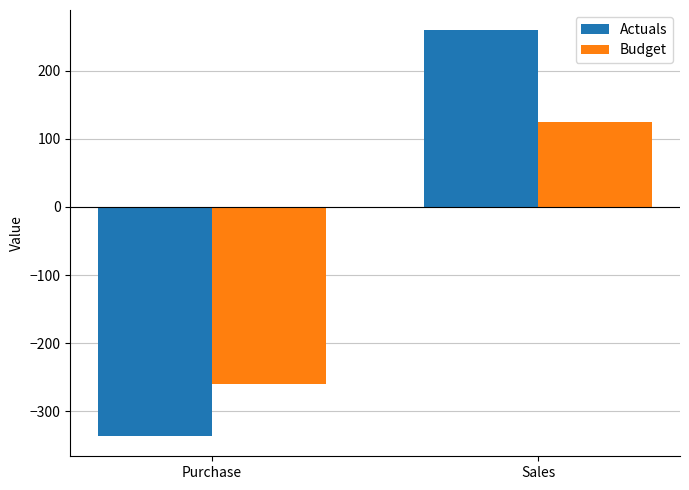

Which series has the largest range (max minus min)?

Actuals